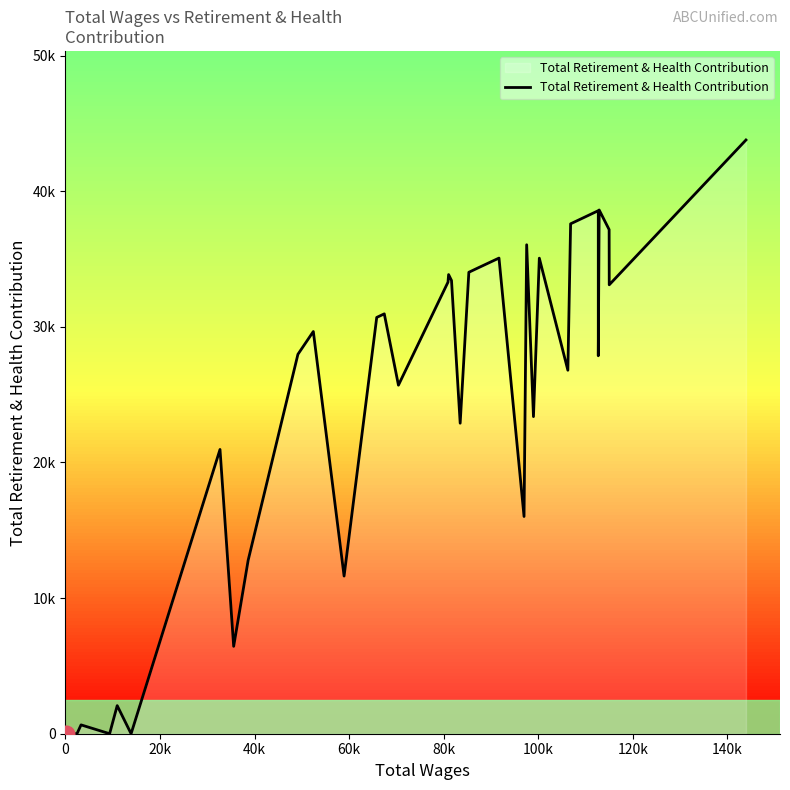

Does the chart display data point markers on the line(s)?

No